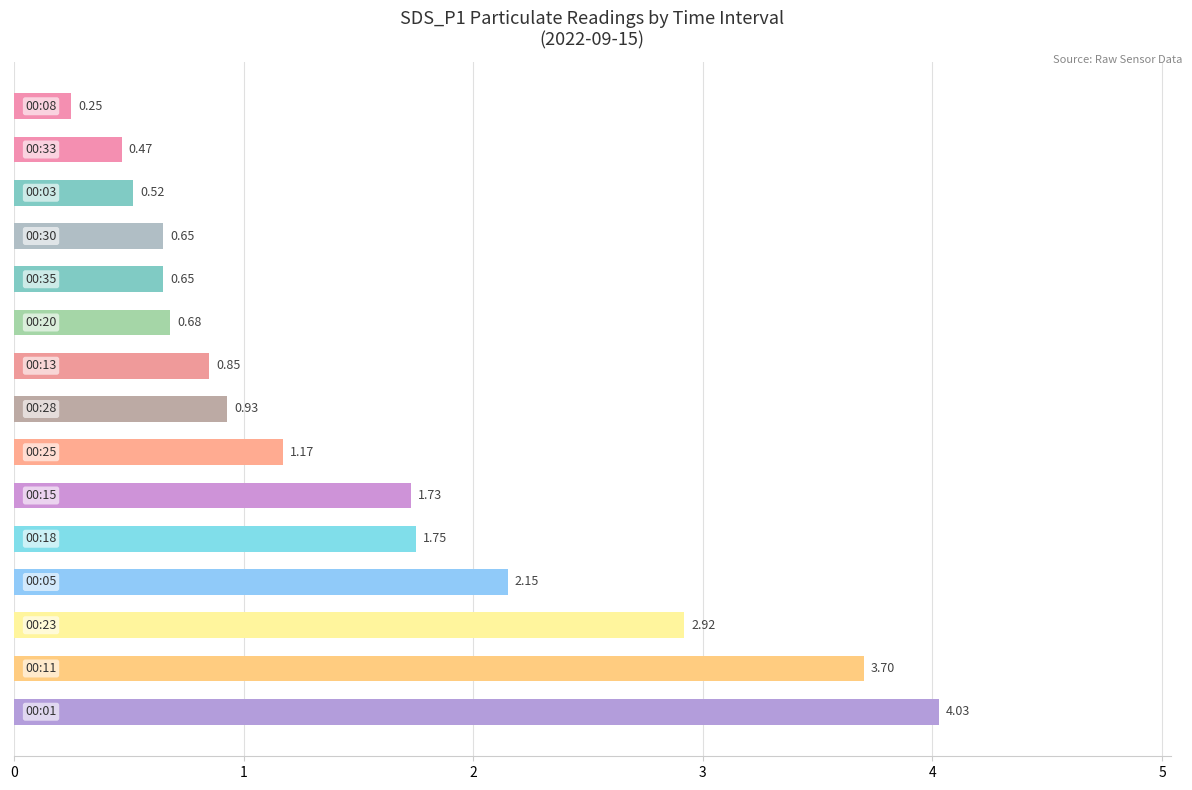

What is the average value?

1.5